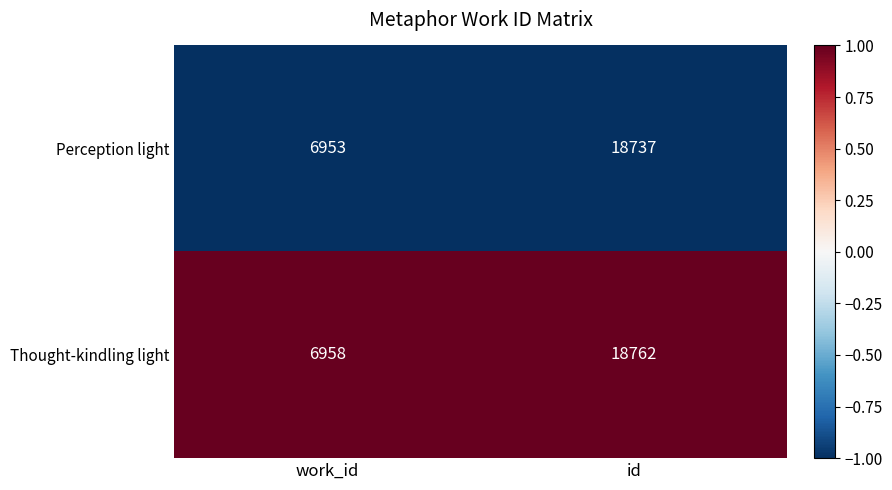

What value does the Thought-kindling light series have at work_id?

6958